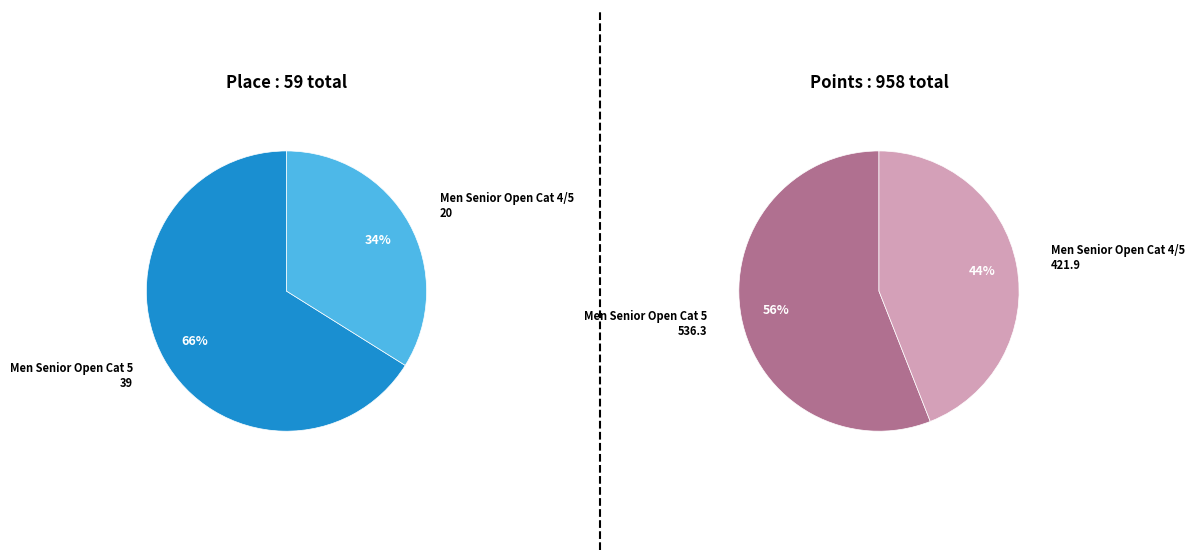

Does values_place account for over 50% of the chart?

Yes